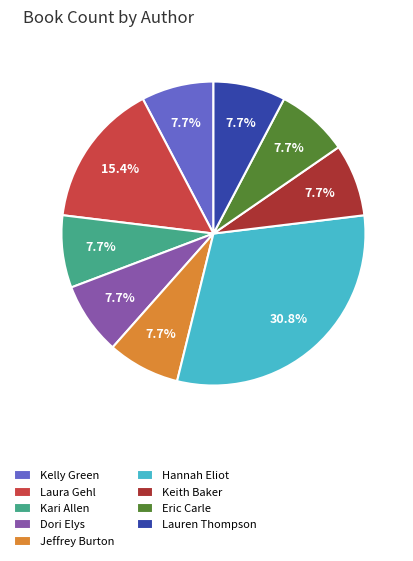

To the nearest percent, what percentage of the pie is Kelly Green?

8%